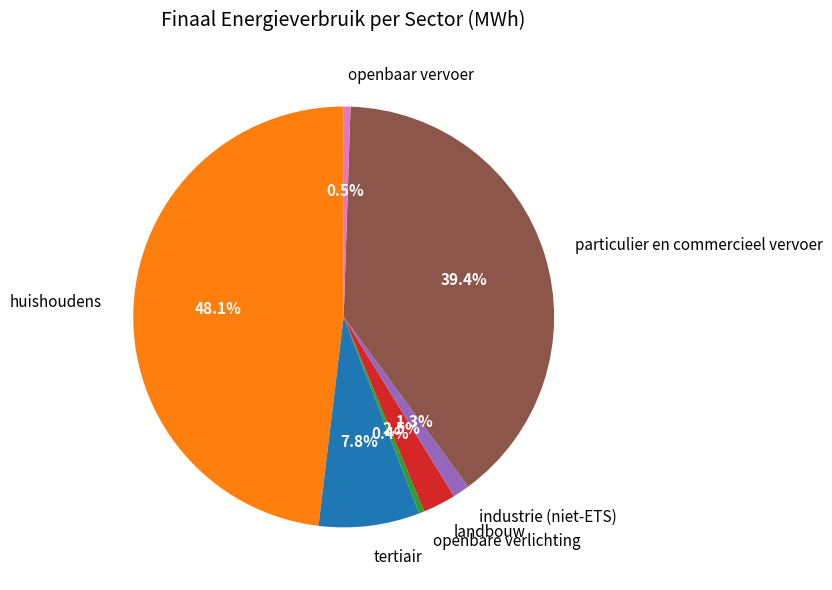

True or false: tertiair accounts for 1% of the total.

False